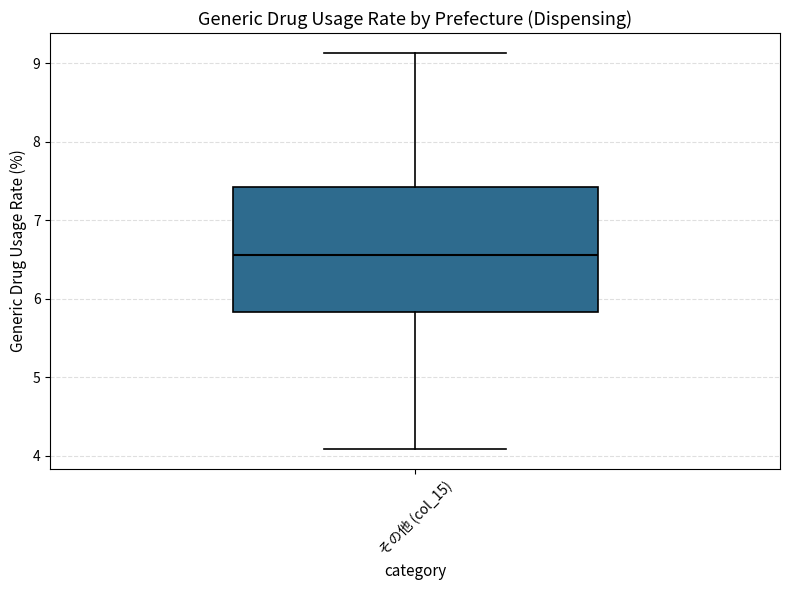

Transcribe this box plot: give where the median line is, the range the box spans, and where the two whiskers end, as read against the y-axis. The values are not printed on the chart, so give them approximately, as read against the axis.

median 6.6, box 5.8 to 7.4, whiskers 4.1 to 9.1